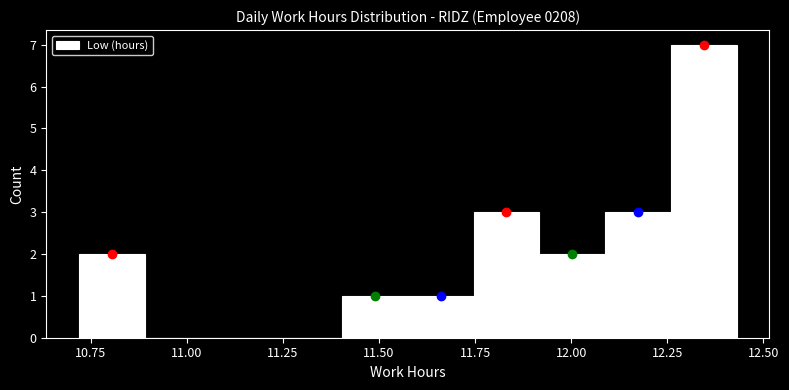

Read against the x-axis, roughly where is the centre of the tallest bar?

12.35